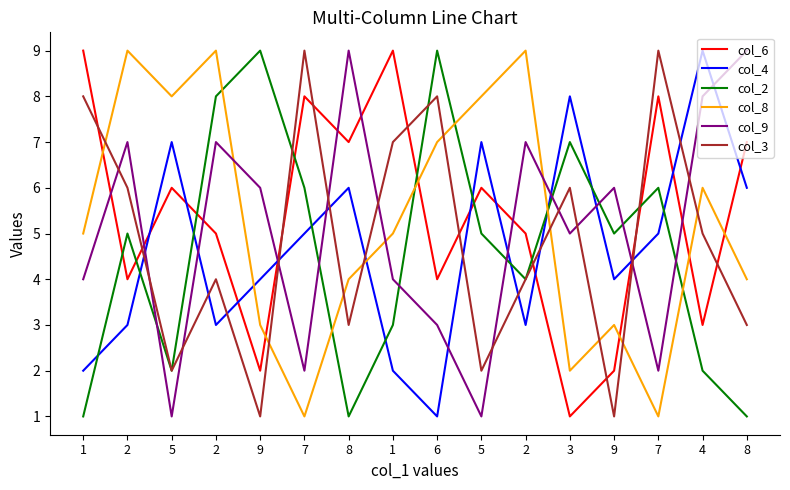

True or false: col_6 and col_3 intersect in this chart.

True